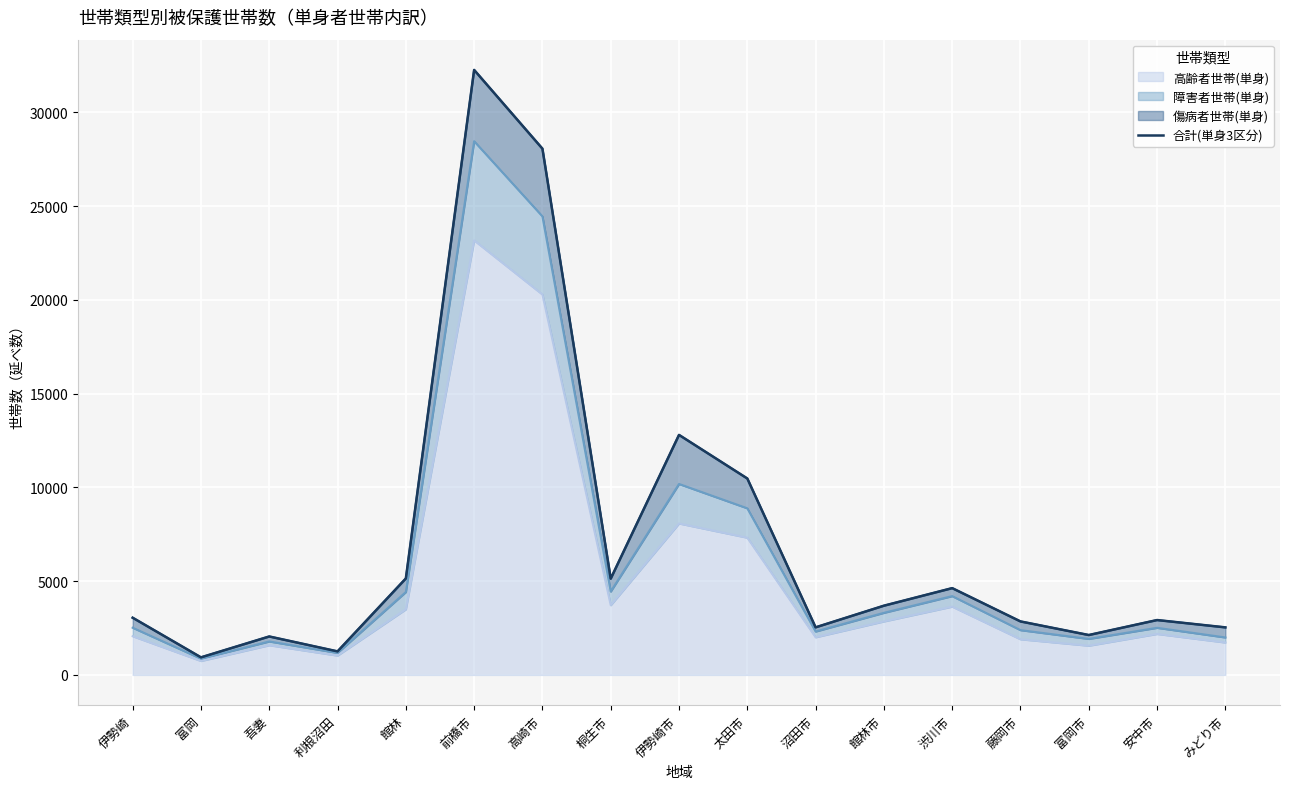

Reading right to left, transcribe all the data shown in this chart.

みどり市=2535	安中市=2926	富岡市=2127	藤岡市=2852	渋川市=4628	館林市=3691	沼田市=2537	太田市=10473	伊勢崎市=12797	桐生市=5133	高崎市=28058	前橋市=32257	館林=5143	利根沼田=1255	吾妻=2050	富岡=937	伊勢崎=3050